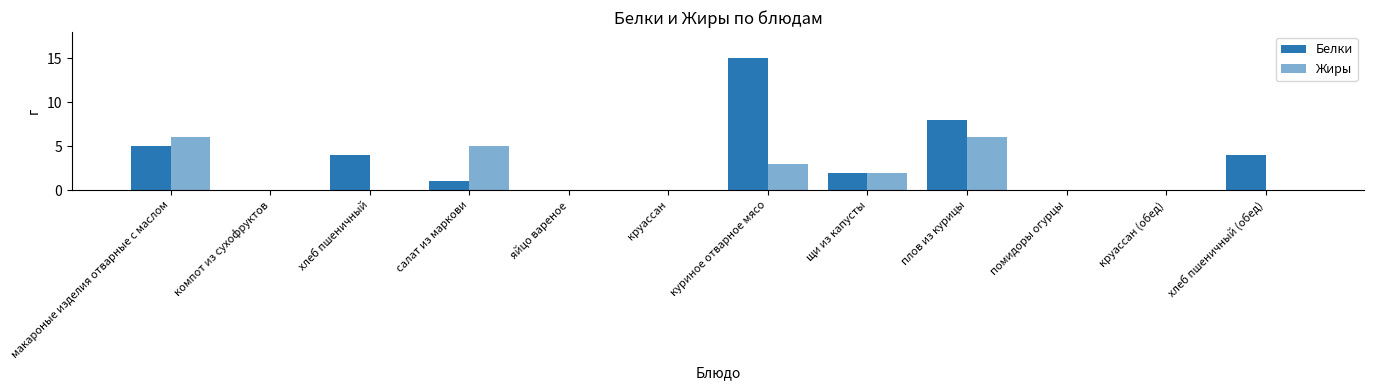

How many groups of bars are there?

12